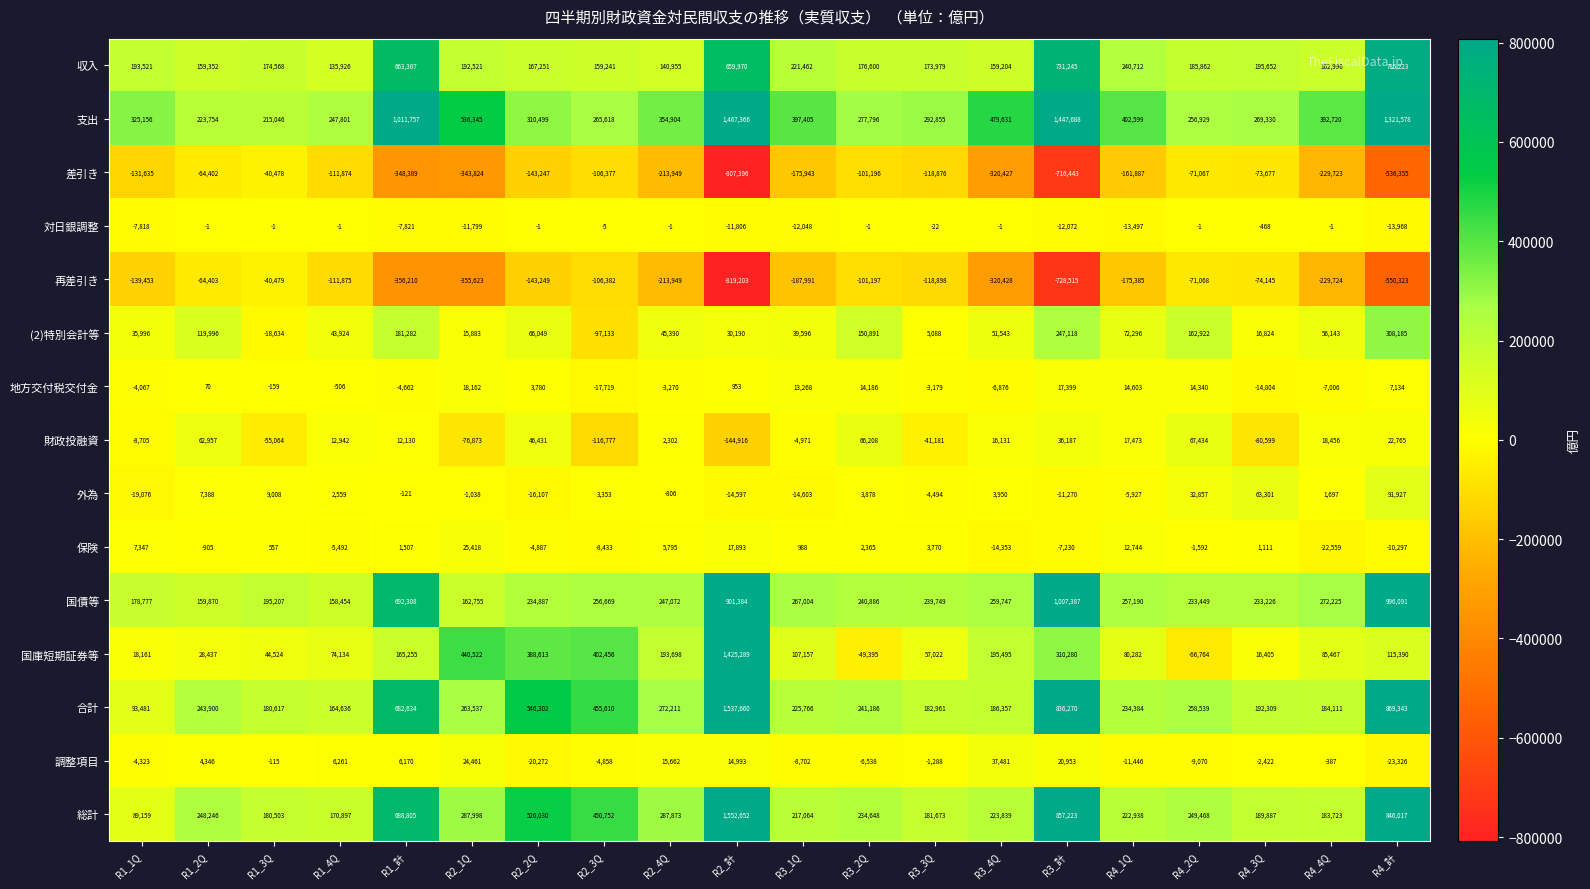

Which category has the lowest value across all series?

R2_計